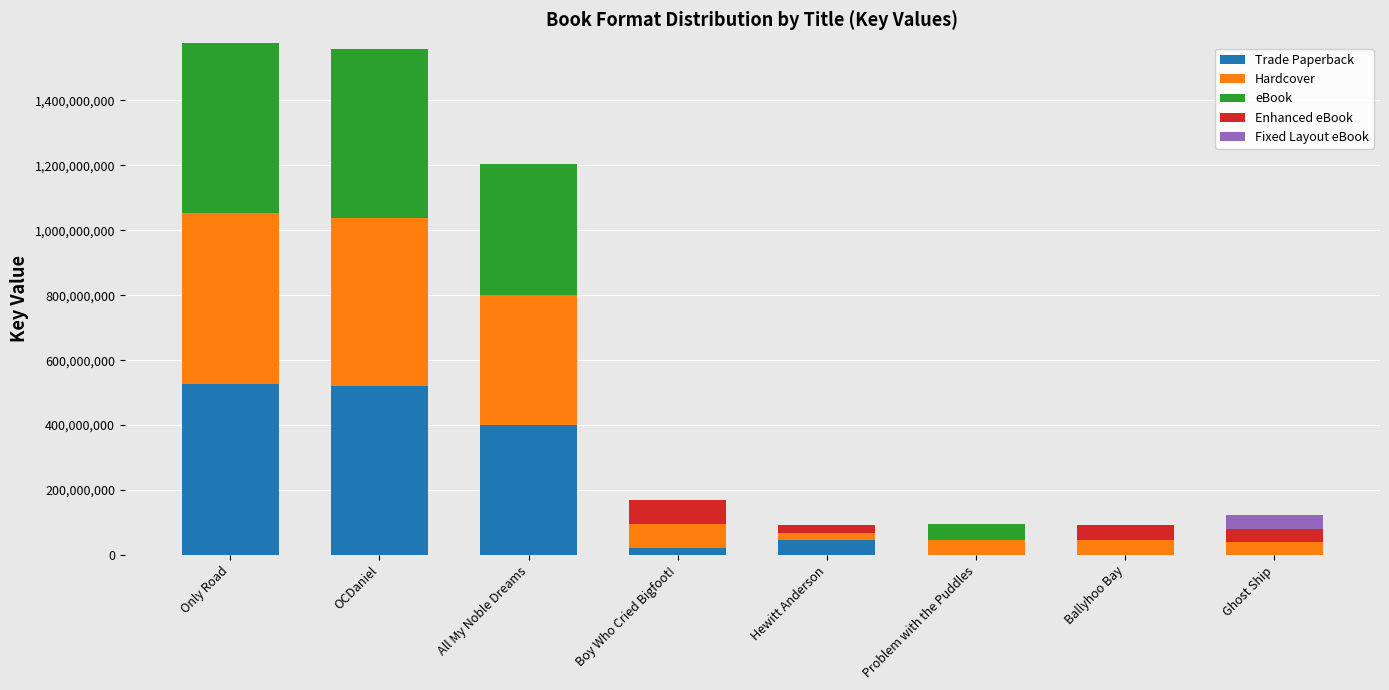

What is the total value across all series at Ghost Ship?

122004996